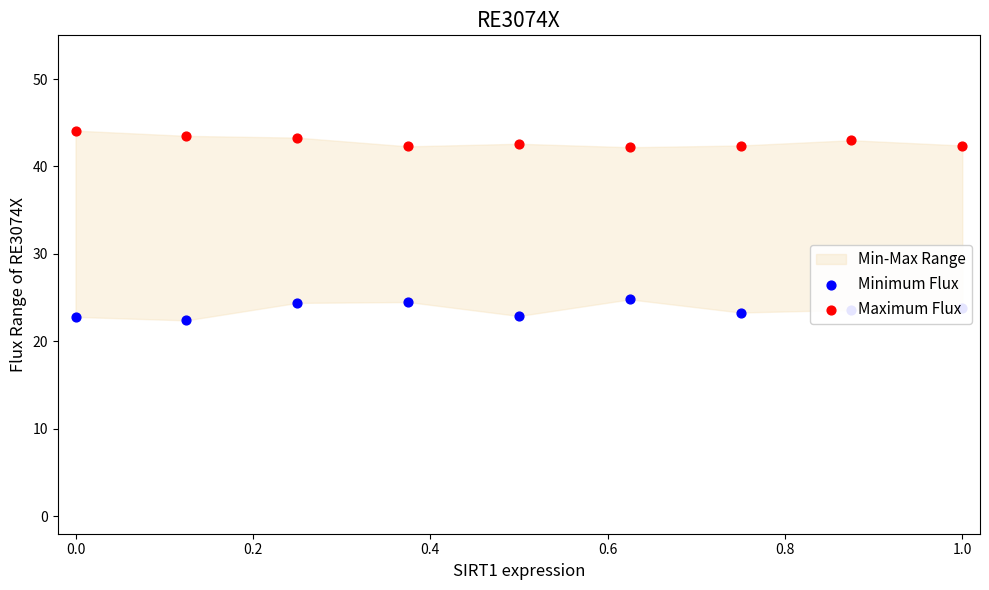

Which series reaches the maximum Y coordinate?

Maximum Flux